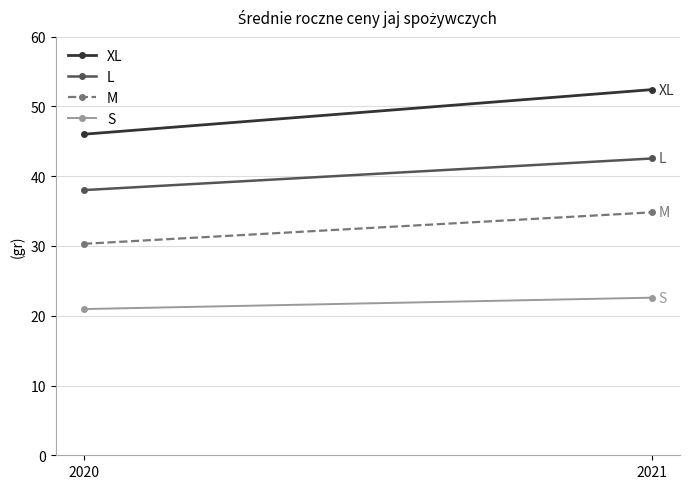

The value of M at 2021 is 22.3. True or false?

False